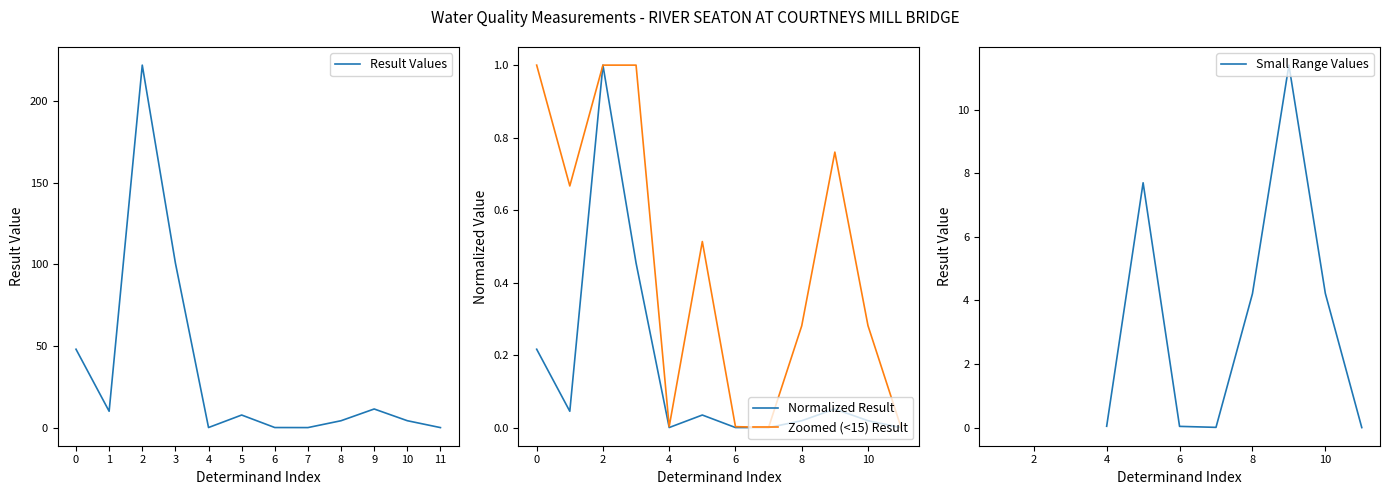

At how many categories does at least one series exceed 179?

1